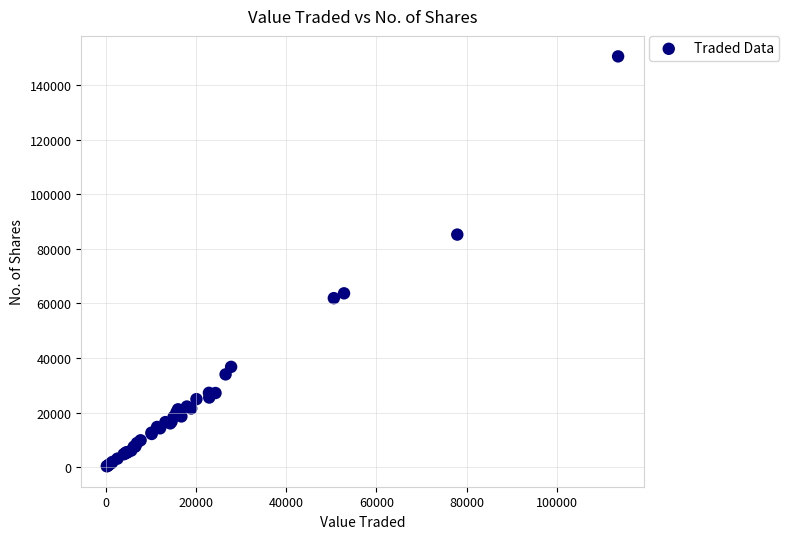

What Y value in the scatter plot is closest to 75471?

85272